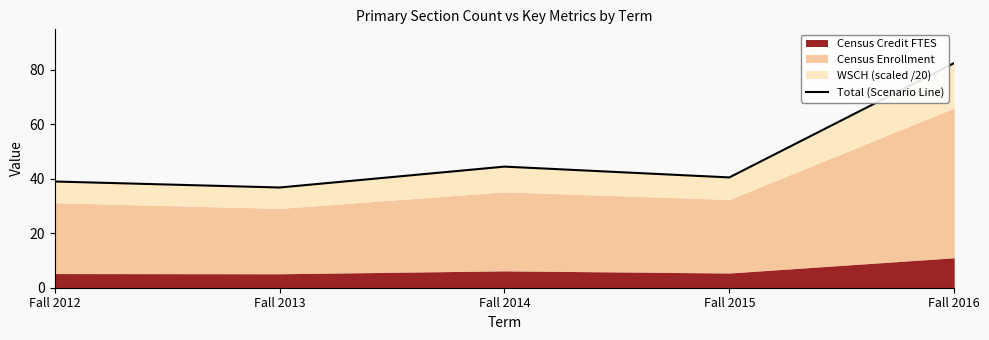

Reading left to right, transcribe all the data shown in this chart.

Fall 2012=39.0	Fall 2013=36.8	Fall 2014=44.5	Fall 2015=40.5	Fall 2016=82.5